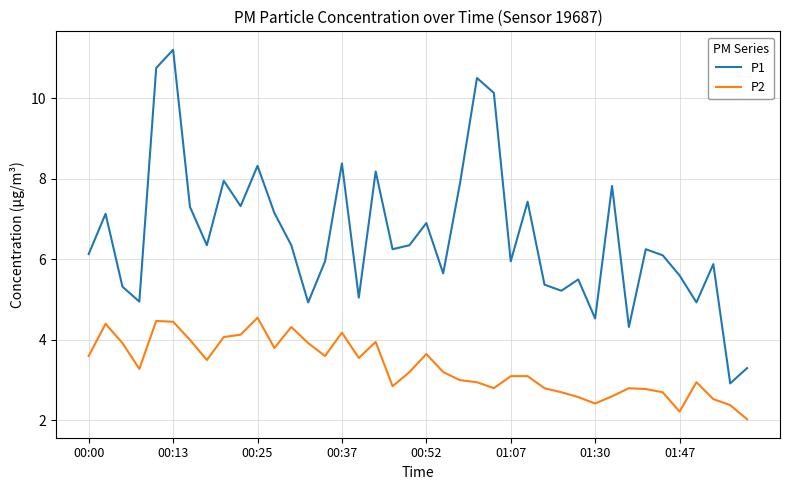

In P1, how many points are higher than both neighbors (excluding endpoints)?

13